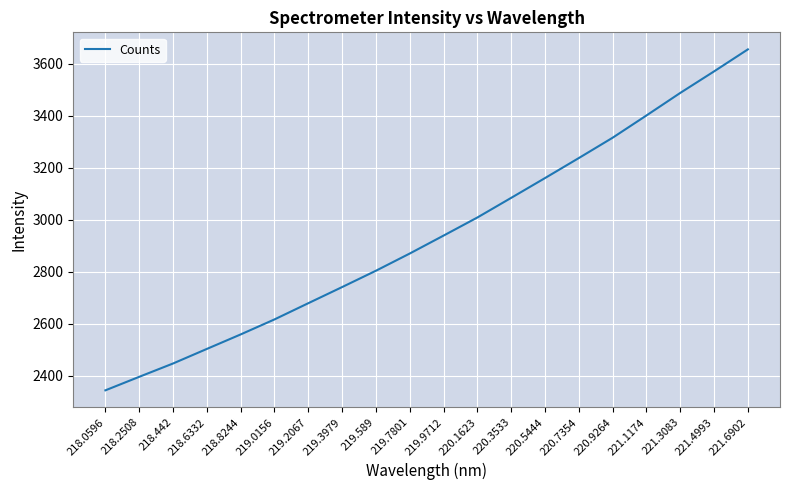

What position from the left is 220.9264?

16